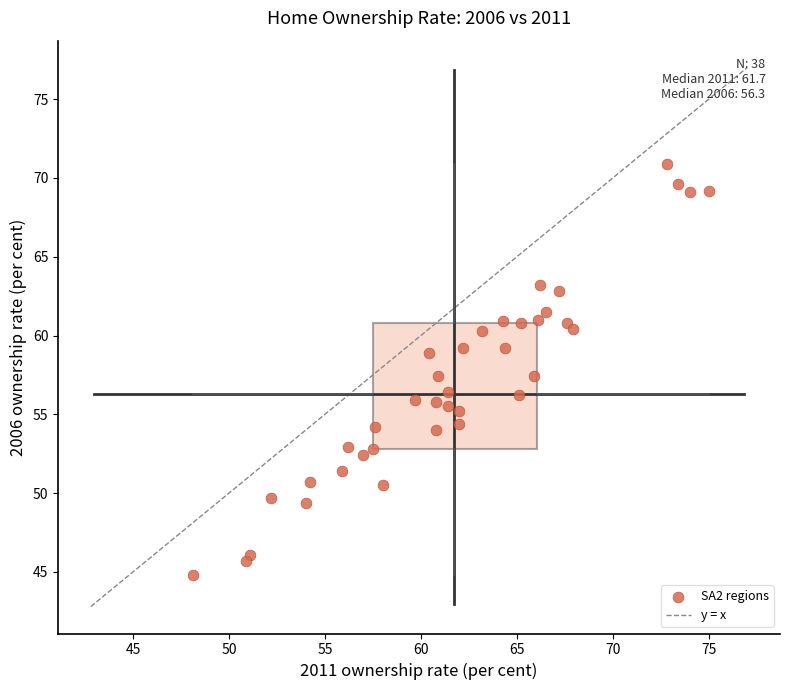

What is the range of Y values (max minus min)?

26.1